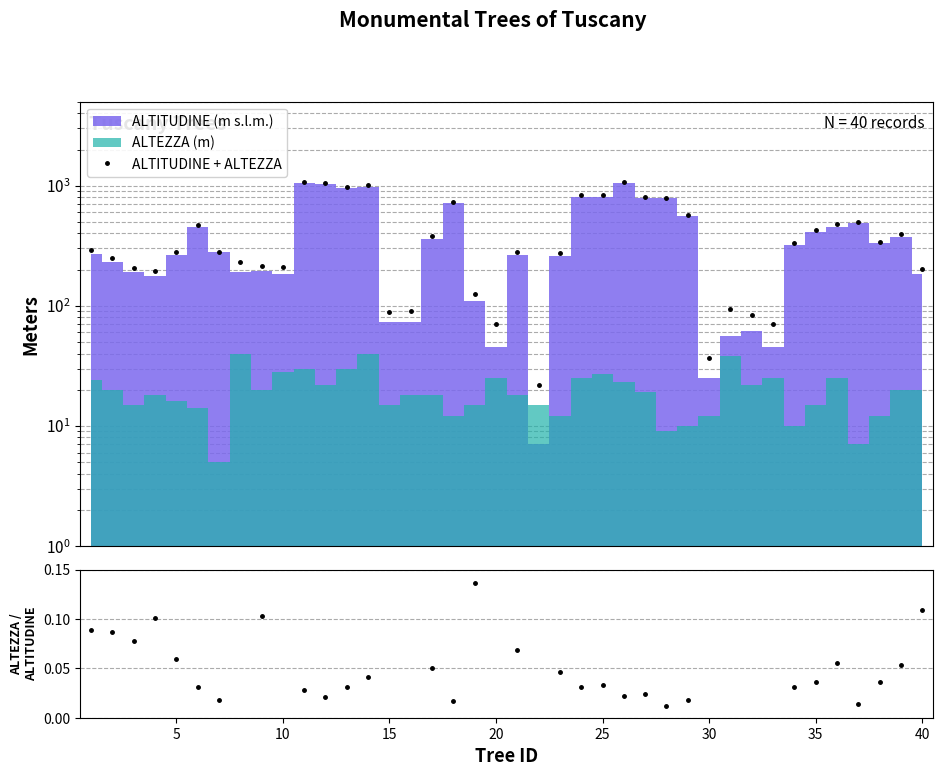

Is it true that ALTITUDINE + ALTEZZA equals 45.3 at 30?

False